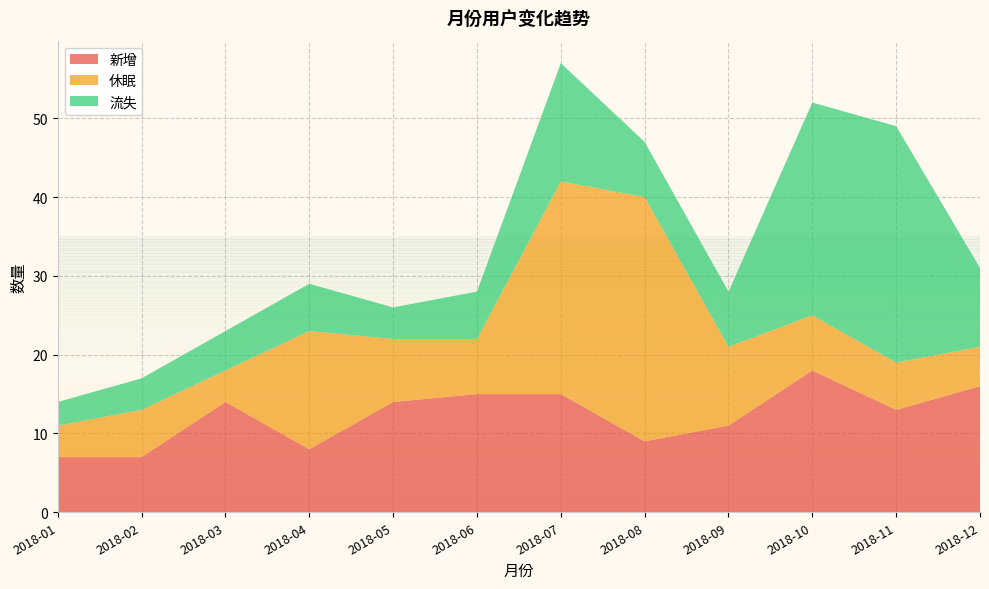

Reading right to left, list all the values displayed in this chart.

新增: 16	13	18	11	9	15	15	14	8	14	7	7
休眠: 5	6	7	10	31	27	7	8	15	4	6	4
流失: 10	30	27	7	7	15	6	4	6	5	4	3